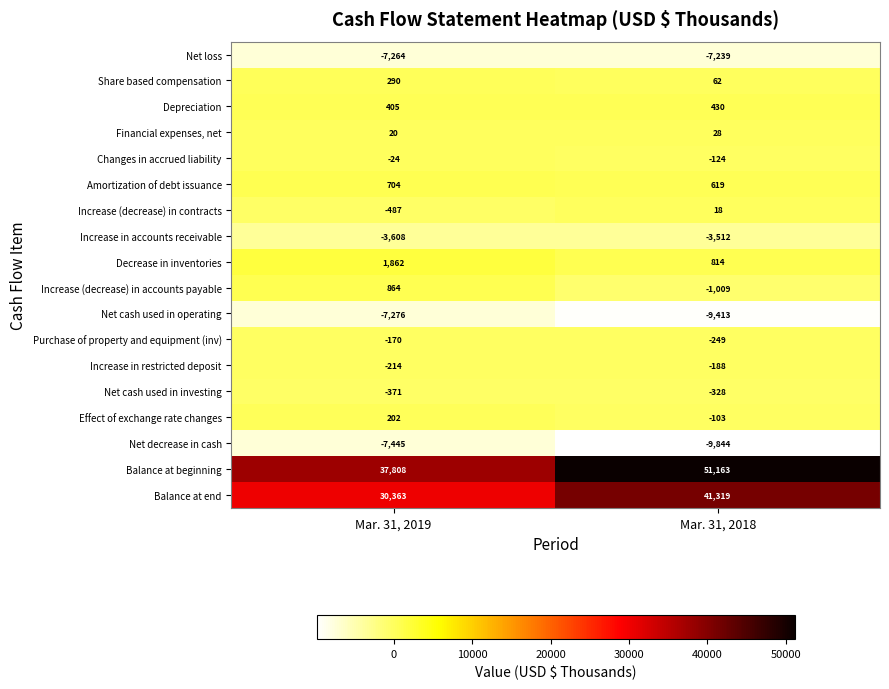

At which label is Depreciation closest to 417?

Mar. 31, 2019